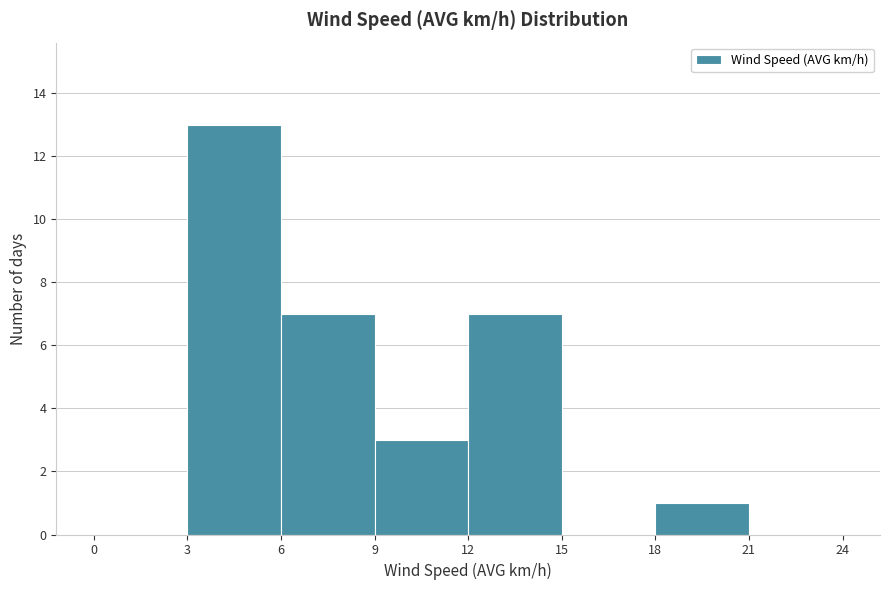

Reading left to right, list every bar in this chart as the range it spans on the x-axis followed by its height. The values are not printed on the chart, so give them approximately, as read against the axis.

0 to 3: 0
3 to 6: 13
6 to 9: 7
9 to 12: 3
12 to 15: 7
15 to 18: 0
18 to 21: 1
21 to 24: 0